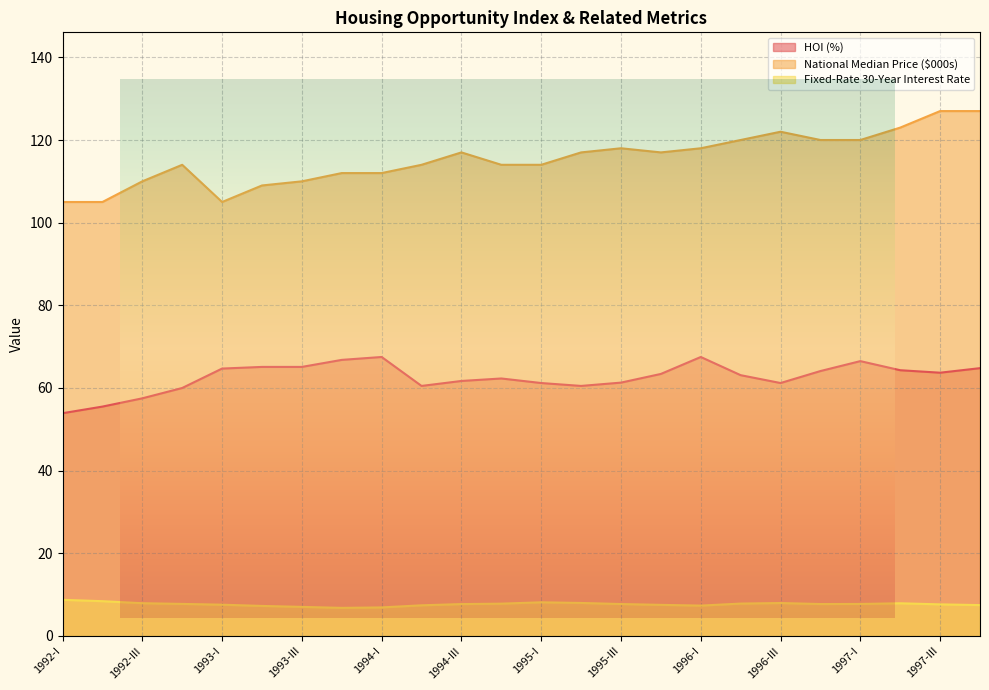

Reading left to right, extract all data points from this chart.

HOI (%): 53.9	55.5	57.5	60.0	64.7	65.1	65.1	66.8	67.5	60.5	61.7	62.3	61.2	60.5	61.3	63.4	67.5	63.1	61.2	64.1	66.5	64.3	63.7	64.8
National Median Price ($000s): 105.0	105.0	110.0	114.0	105.0	109.0	110.0	112.0	112.0	114.0	117.0	114.0	114.0	117.0	118.0	117.0	118.0	120.0	122.0	120.0	120.0	123.0	127.0	127.0
Fixed-Rate 30-Year Interest Rate: 8.8	8.4	7.9	7.8	7.6	7.3	7.0	6.8	6.9	7.4	7.7	7.8	8.2	8.0	7.7	7.5	7.3	7.8	8.0	7.7	7.8	7.9	7.7	7.5